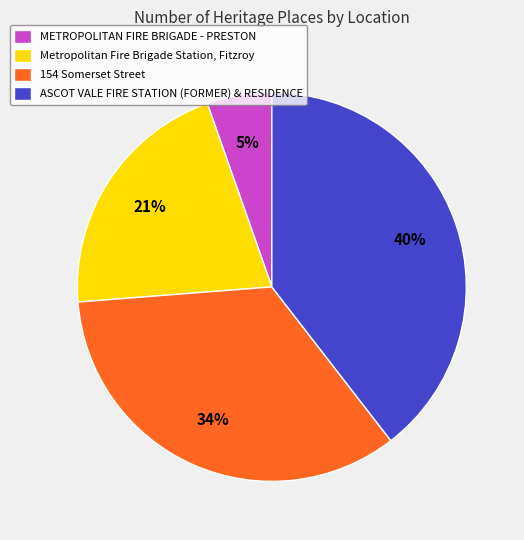

How many segments does this pie chart have?

4